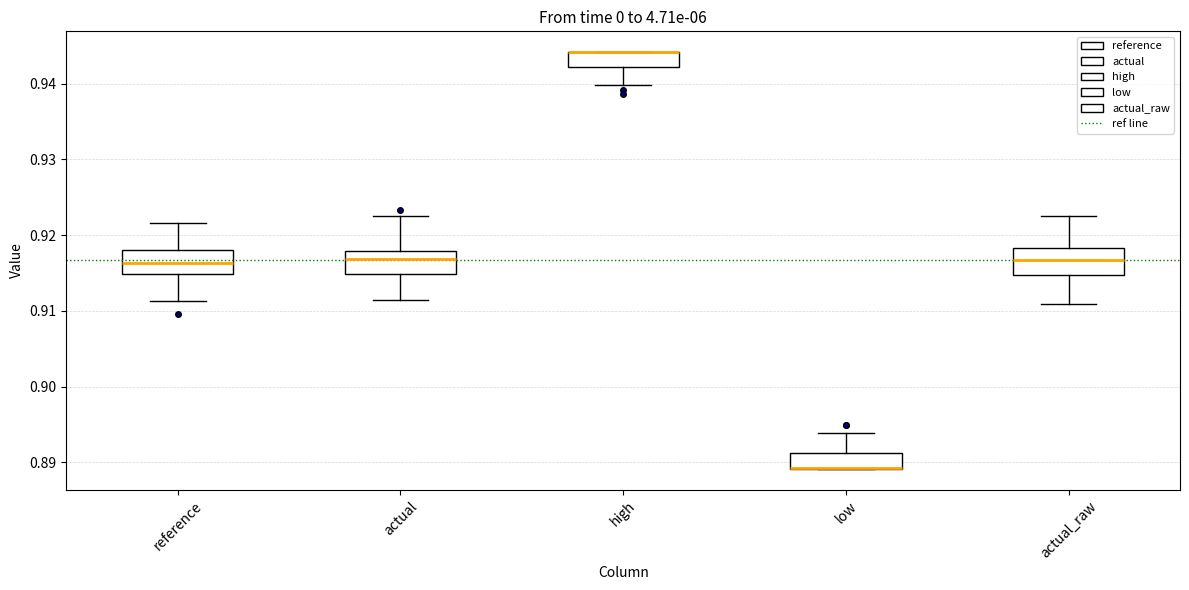

Reading left to right, transcribe this box plot: for each box, give where its median line is, the range the box spans, and where its two whiskers end, as read against the y-axis. The values are not printed on the chart, so give them approximately, as read against the axis.

reference: median 0.916, box 0.915 to 0.918, whiskers 0.911 to 0.922
actual: median 0.917, box 0.915 to 0.918, whiskers 0.911 to 0.923
high: median 0.944 (drawn on the box's upper edge), box 0.942 to 0.944, whiskers 0.940 to 0.944
low: median 0.889 (drawn on the box's lower edge), box 0.889 to 0.891, whiskers 0.889 to 0.894
actual_raw: median 0.917, box 0.915 to 0.918, whiskers 0.911 to 0.923